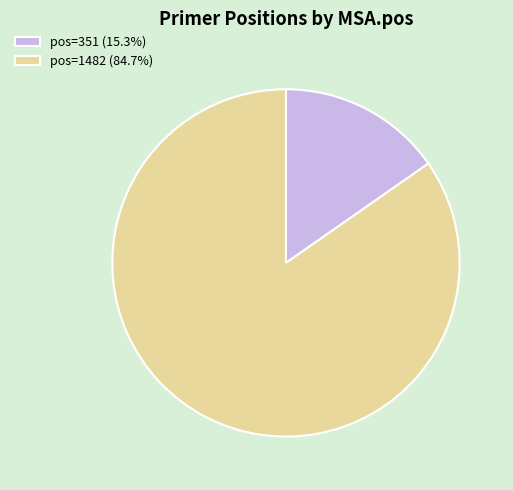

Combined, do pos=351 (15.3%) and pos=1482 (84.7%) account for over 50%?

Yes